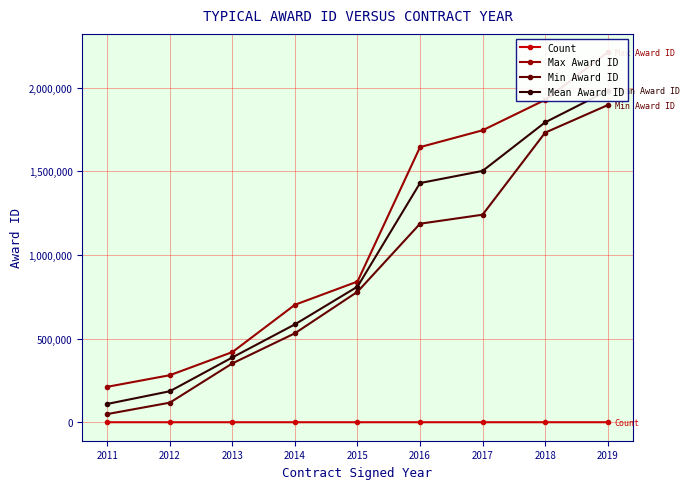

How many values in the Mean Award ID series exceed 810600?

4